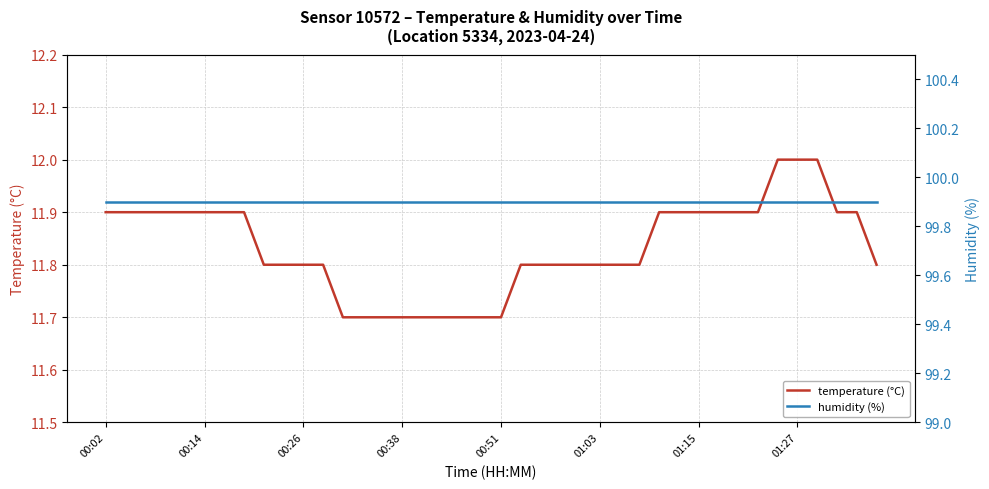

How many lines are shown in the chart?

2